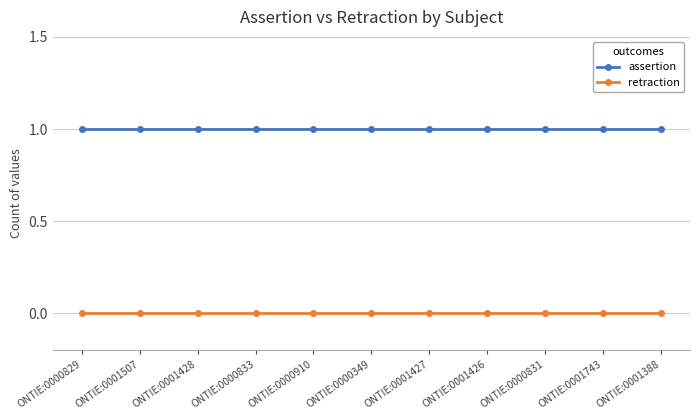

List the series in order of their peak value, highest first.

assertion, retraction